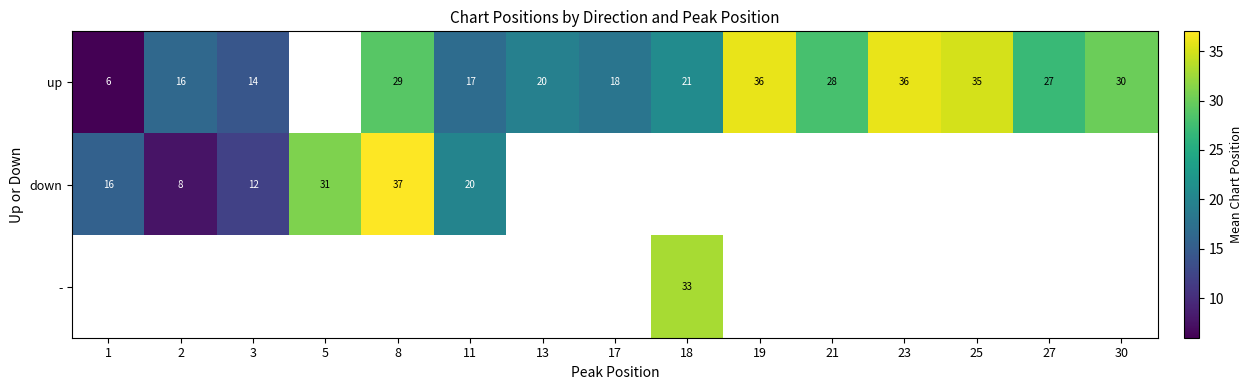

How many distinct data groups are displayed?

3